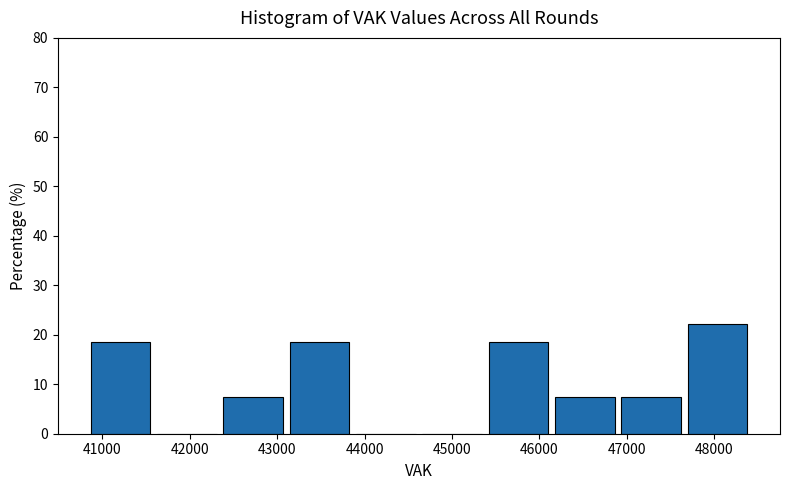

Reading left to right, list every bar in this chart as the range it spans on the x-axis followed by its height. Neither the bar edges nor the heights are printed on the chart, so give them approximately, as read against the axes.

40900 to 41600: 19
41600 to 42400: 0
42400 to 43100: 7
43100 to 43900: 19
43900 to 44700: 0
44700 to 45400: 0
45400 to 46200: 19
46200 to 46900: 7
46900 to 47700: 7
47700 to 48500: 22